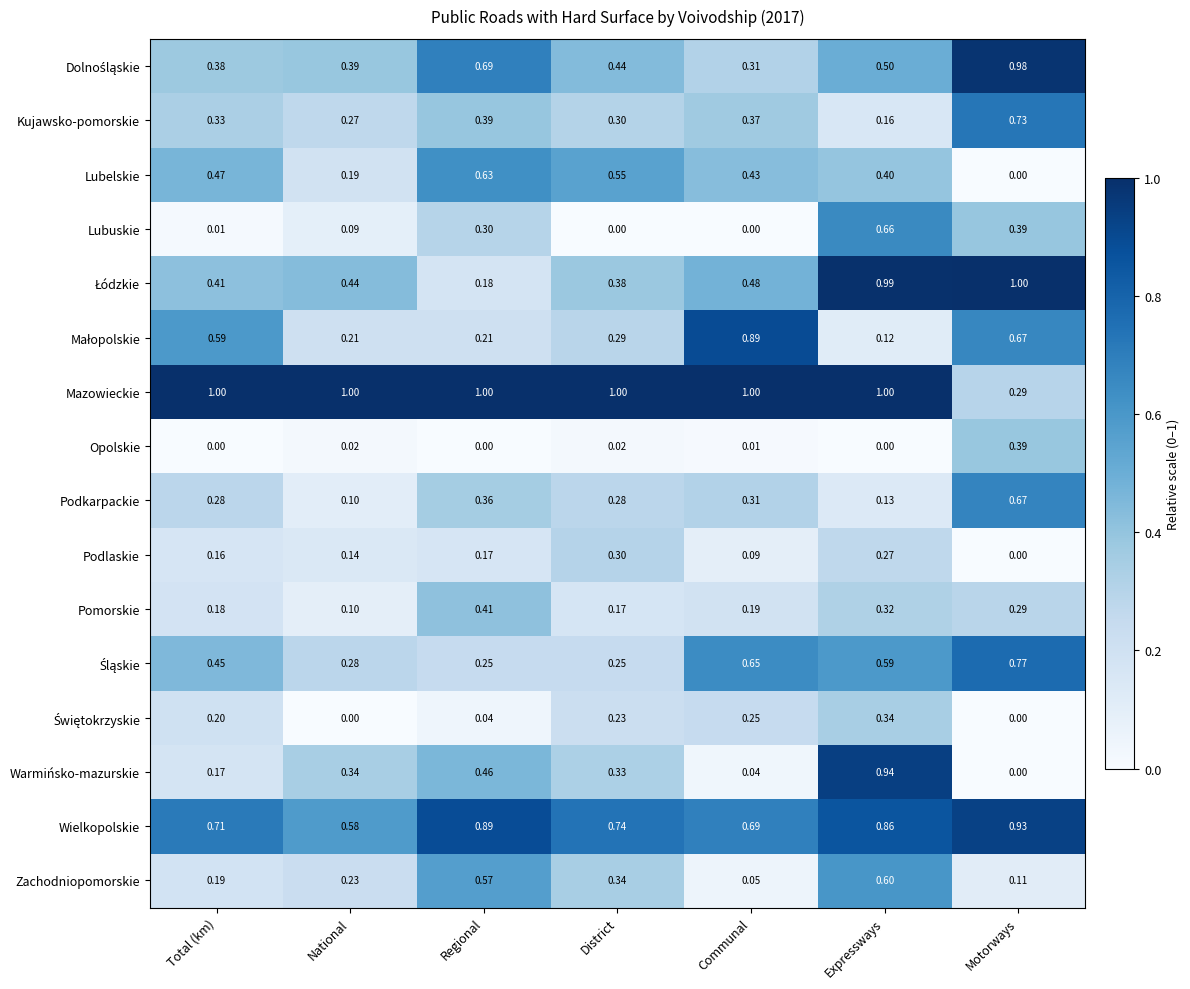

What is the difference between the highest and lowest values at Expressways?

1.0